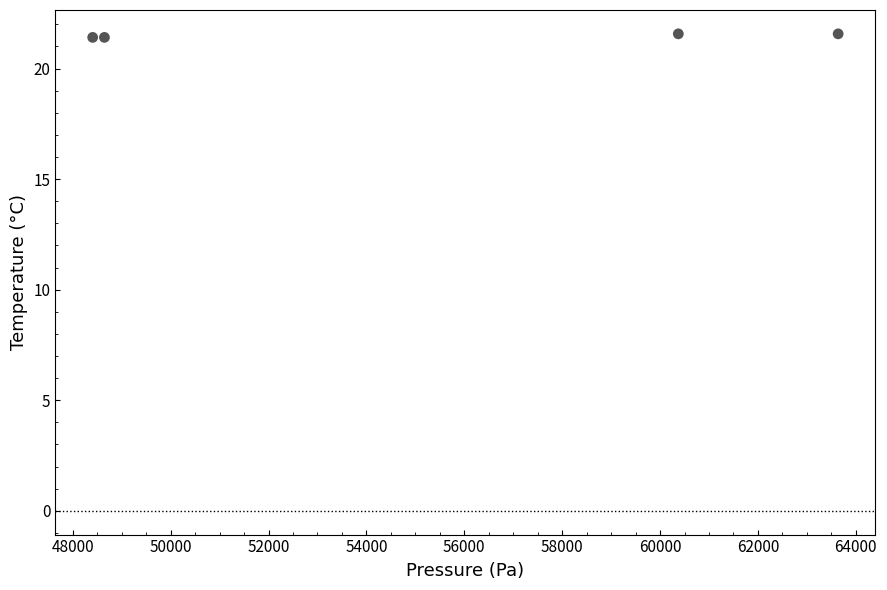

What is the average X value?

55266.7